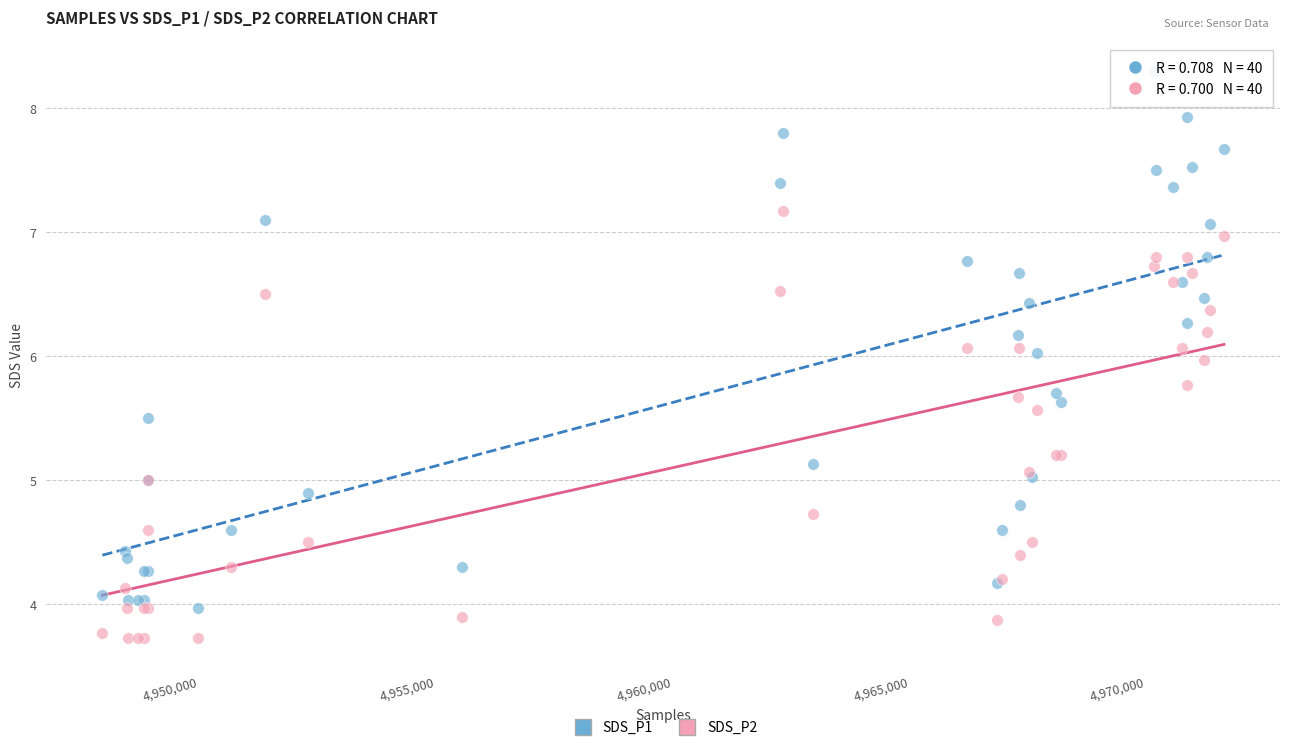

Which series contains the lowest Y value?

SDS_P2